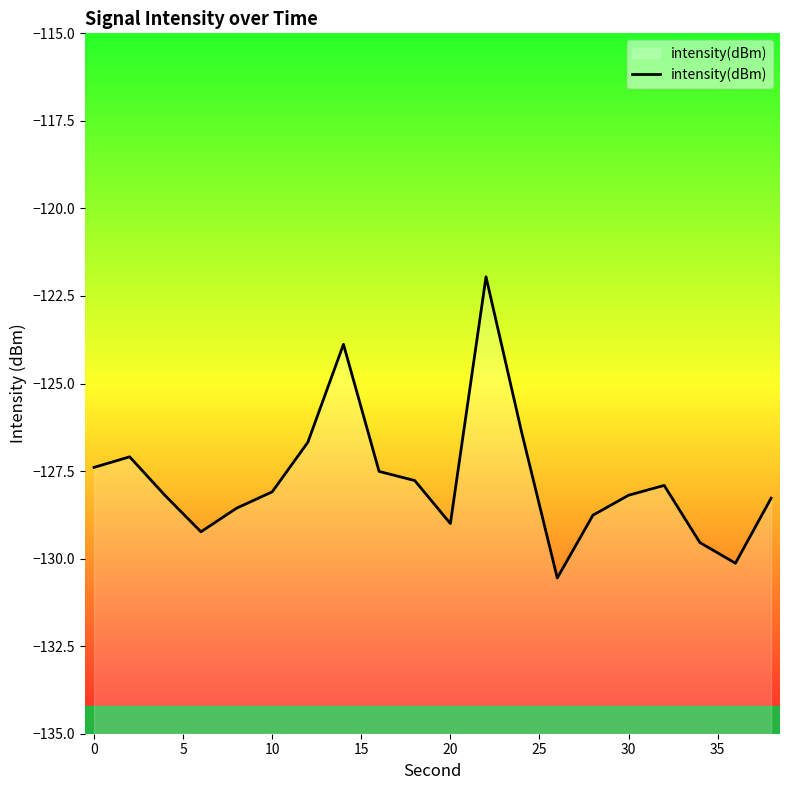

The value at 20 is -129.0. True or false?

True